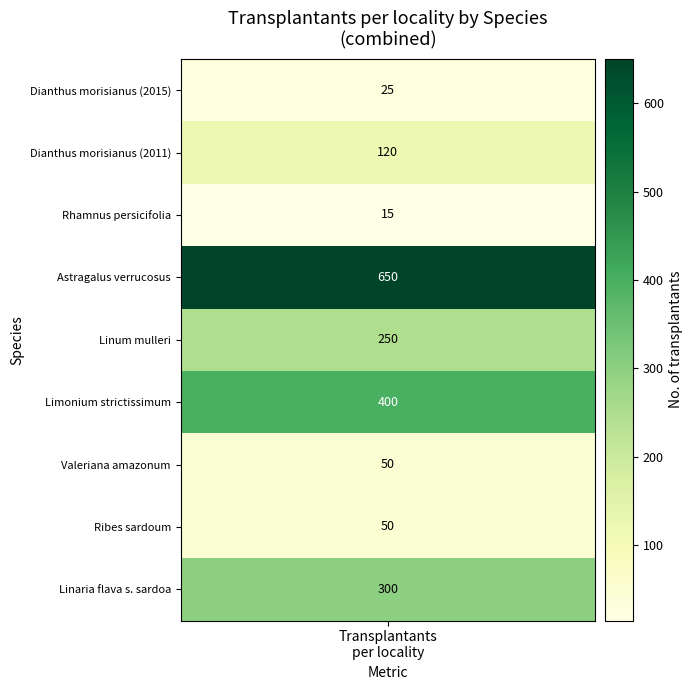

List the labels in order of value, smallest first.

Rhamnus persicifolia Moris, Dianthus morisianus Vals. (2015), Ribes sardoum Martelli, Valeriana amazonum (Fridl. & A.Raynal), Dianthus morisianus Vals. (2011), Linum mulleri Moris, Linaria flava (Poir.) Desf. subsp. sardoa, Limonium strictissimum (Salzm.) Arrigoni, Astragalus verrucosus Moris